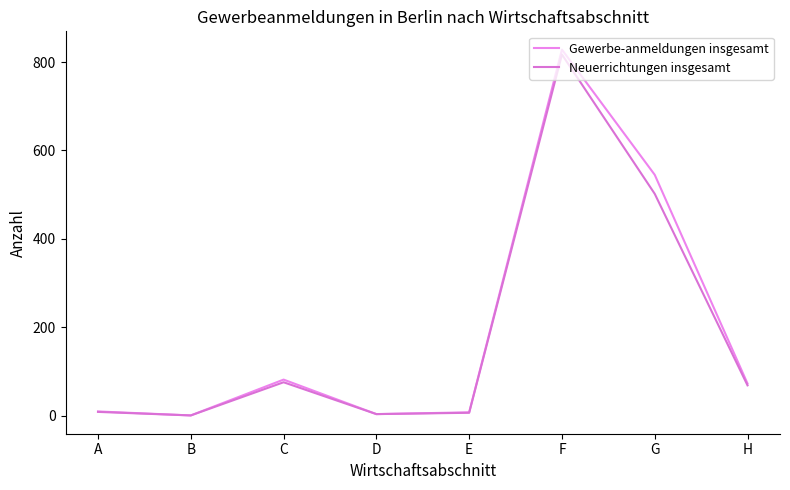

Rank the series by their maximum value, from highest to lowest.

Gewerbe-anmeldungen insgesamt, Neuerrichtungen insgesamt